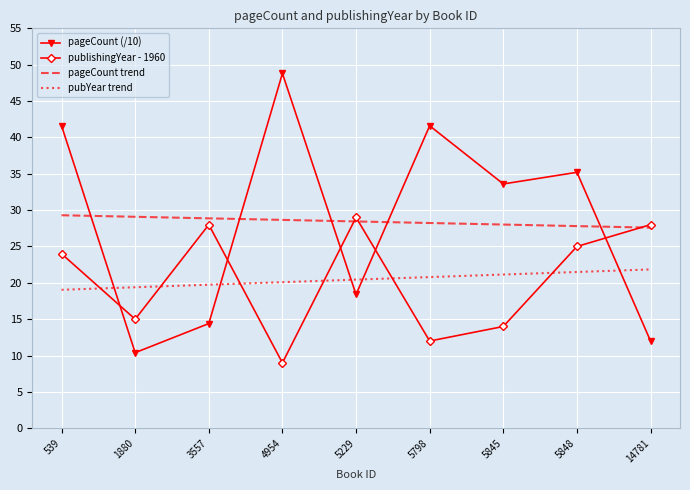

Count the number of categories in the chart.

9